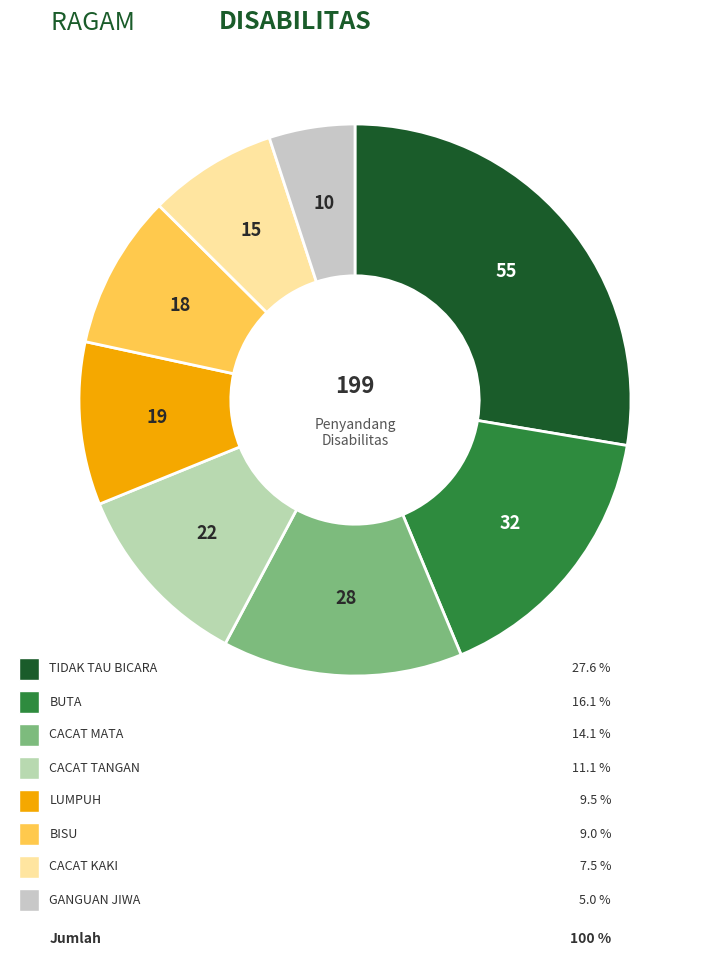

To the nearest percent, what is the difference between the largest and smallest slice percentages?

23%